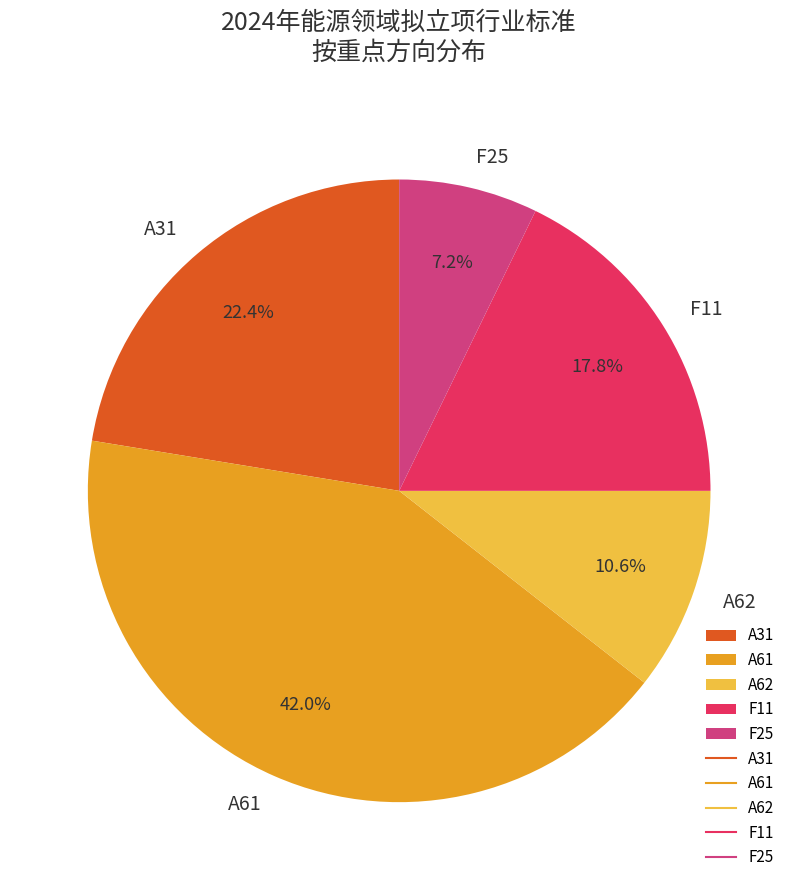

To the nearest percent, what is the combined percentage of F11 and A31?

40%